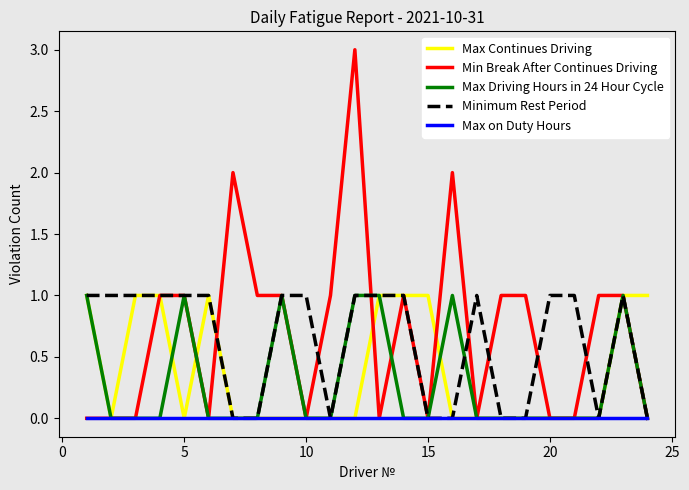

Which series has the largest range (max minus min)?

Min Break After Continues Driving